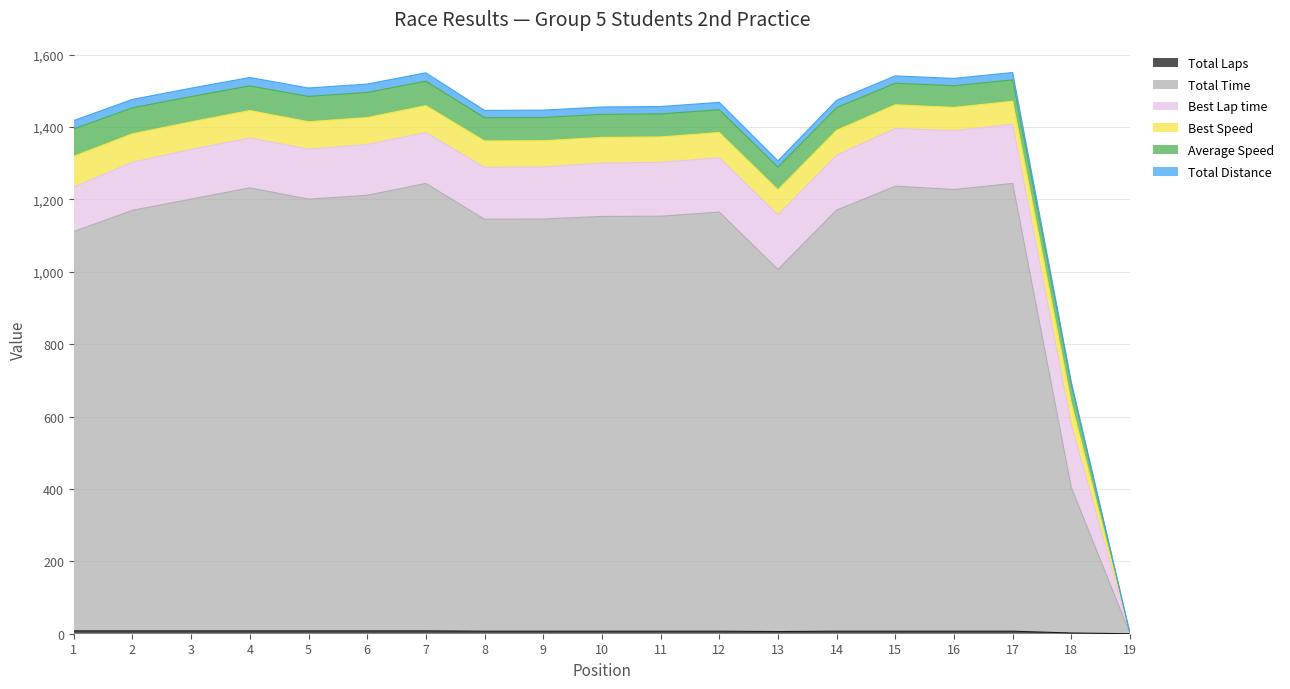

Does the chart have visible grid lines?

Yes